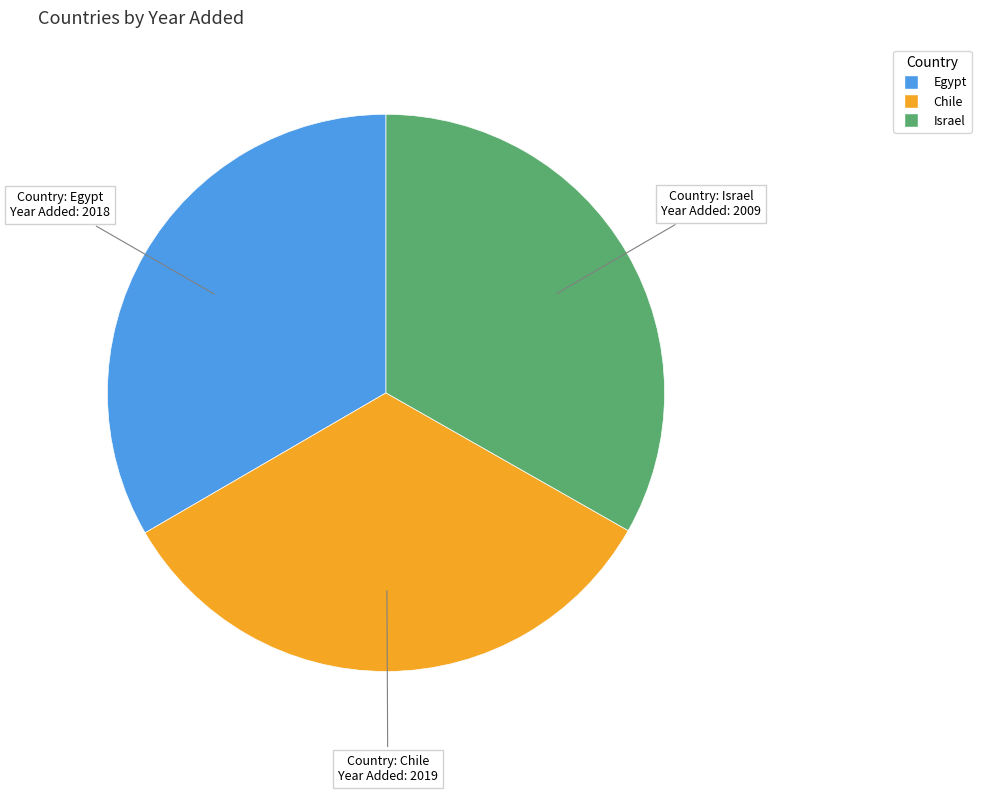

True or false: Egypt accounts for 33% of the total.

True